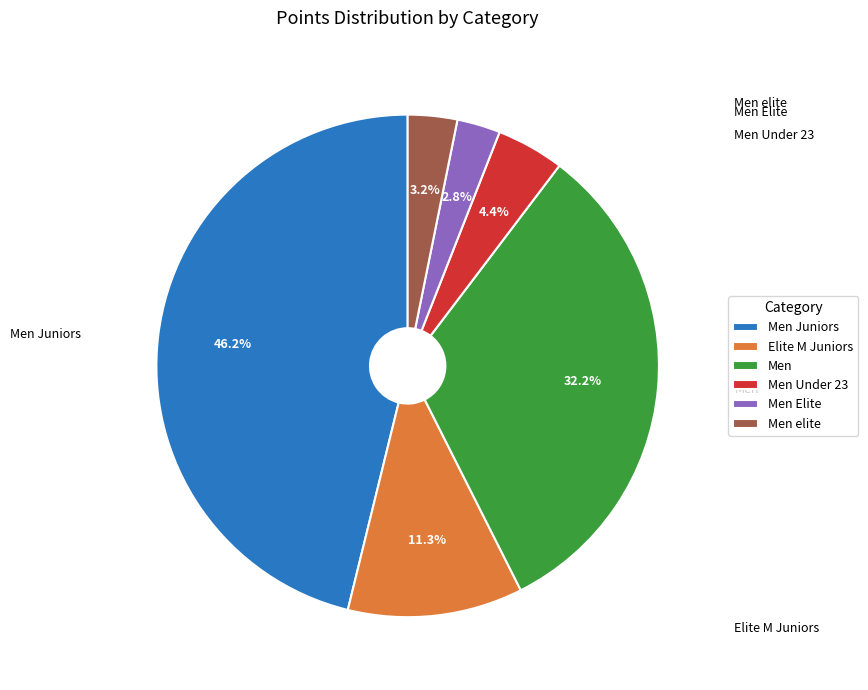

To the nearest percent, what is the difference between the Men Elite and Elite M Juniors slice percentages?

8%